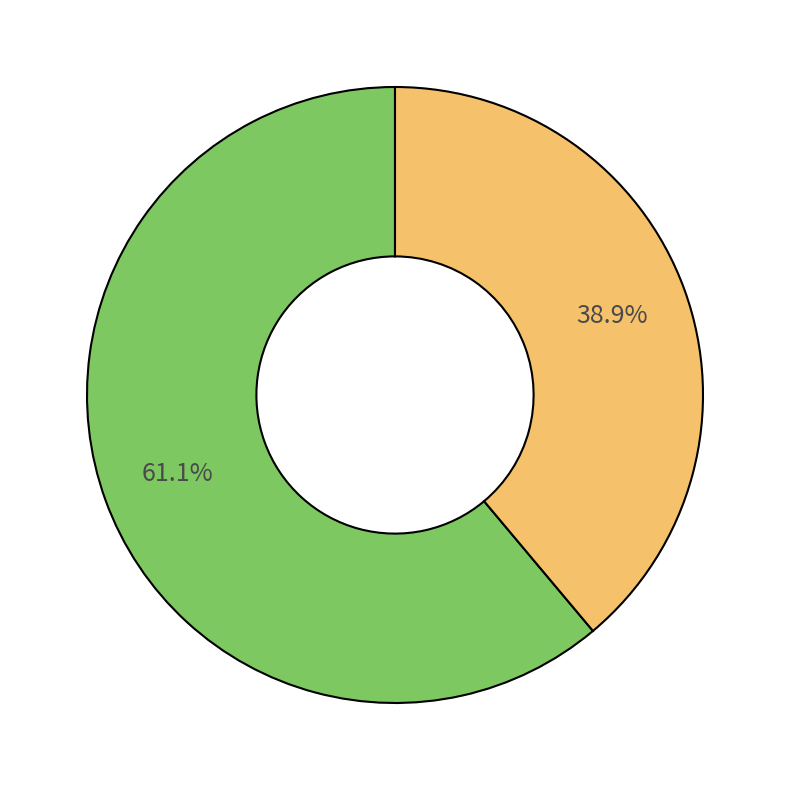

Is there any slice that represents more than half of the pie?

Yes